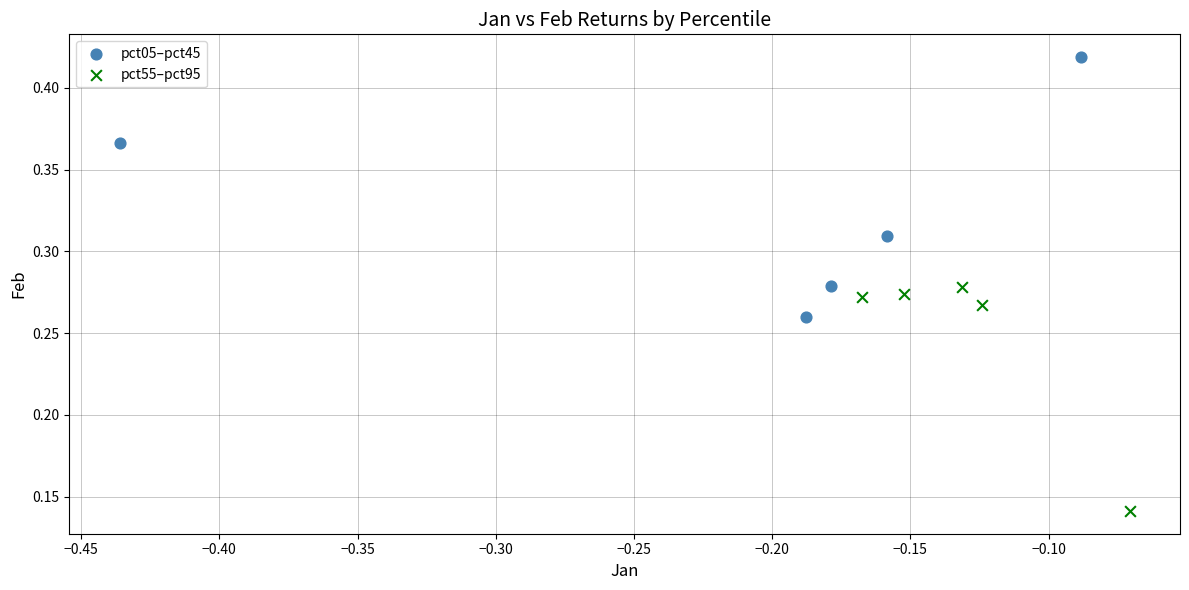

Which series reaches the maximum Y coordinate?

pct05–pct45